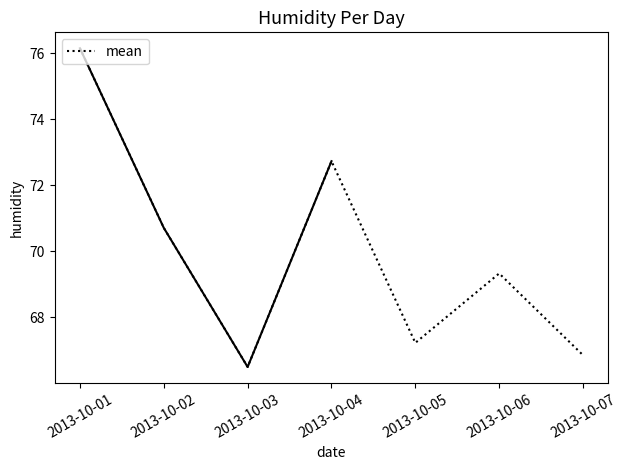

How many distinct data groups are displayed?

1